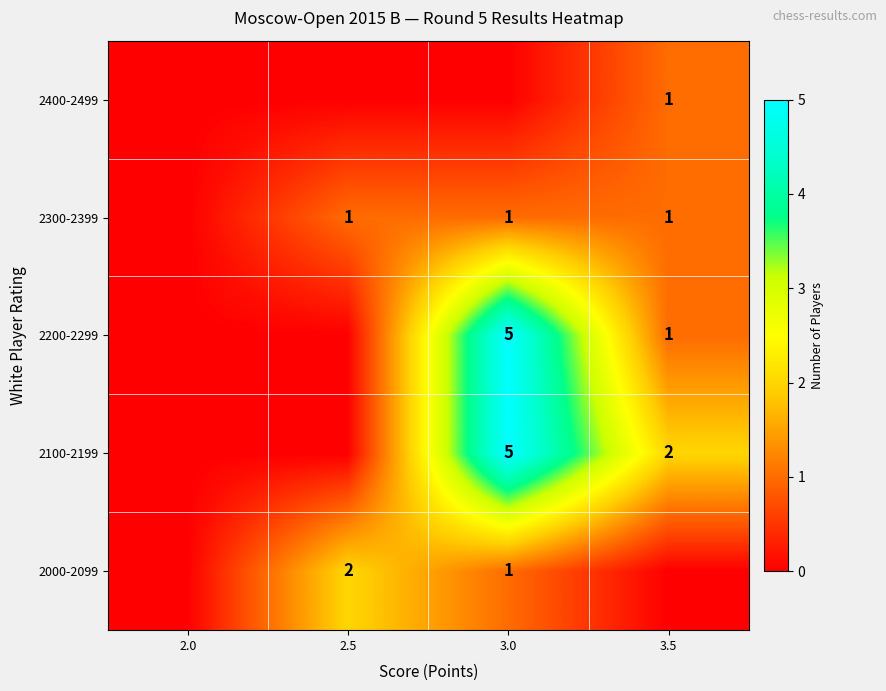

The value of 2100-2199 at 3.5 is 1. True or false?

False